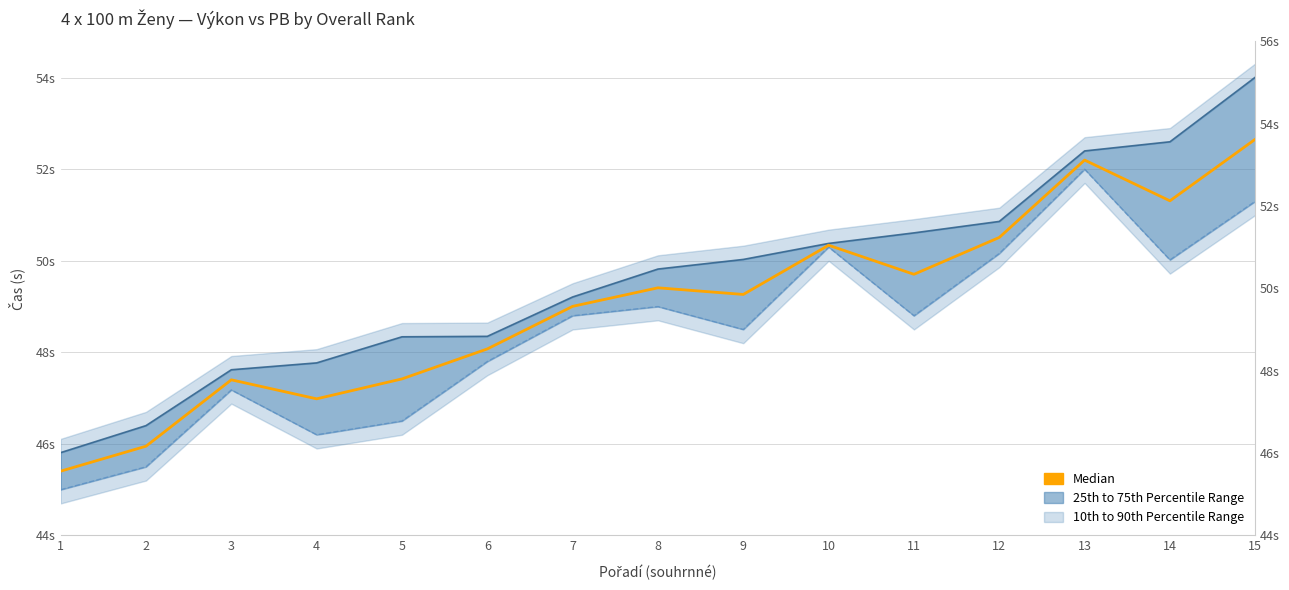

True or false: PB and Výkon intersect in this chart.

False